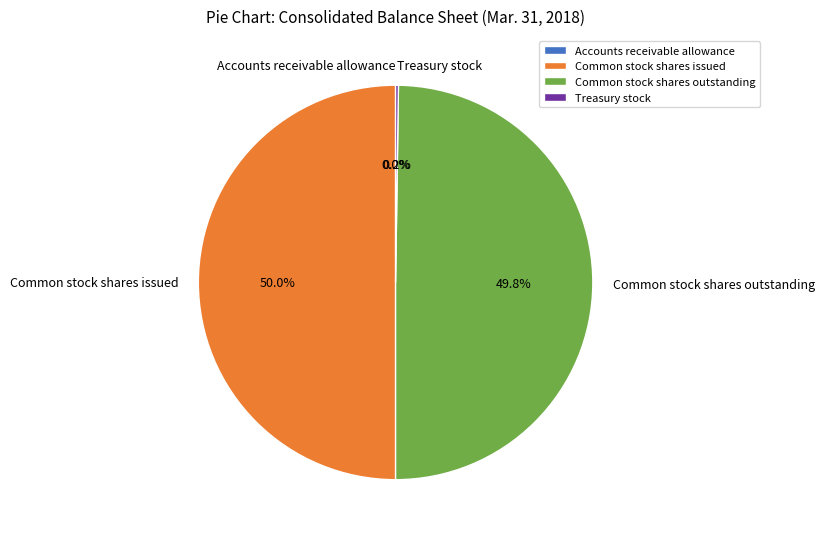

What portion of the pie excludes Common stock shares outstanding?

50.2%